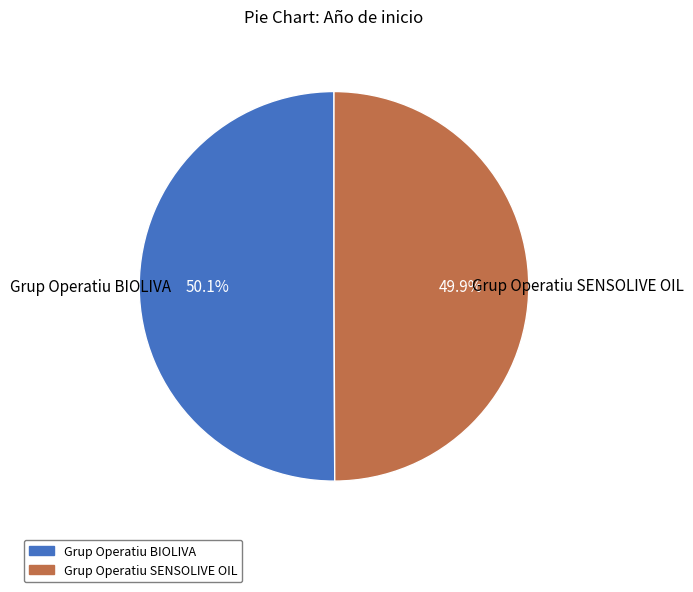

The Grup Operatiu BIOLIVA slice represents 50% of the pie. True or false?

True